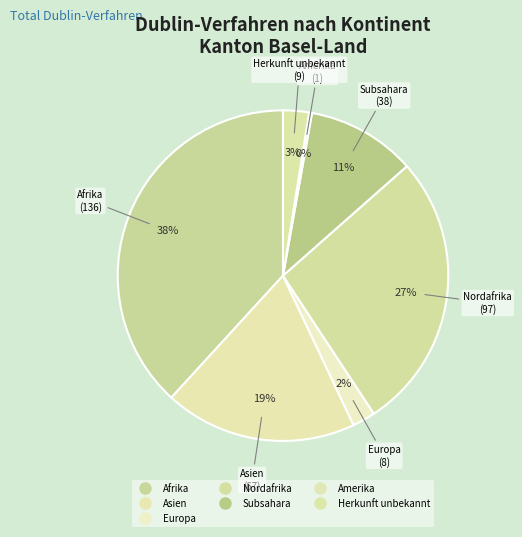

The Afrika slice represents 52% of the pie. True or false?

False